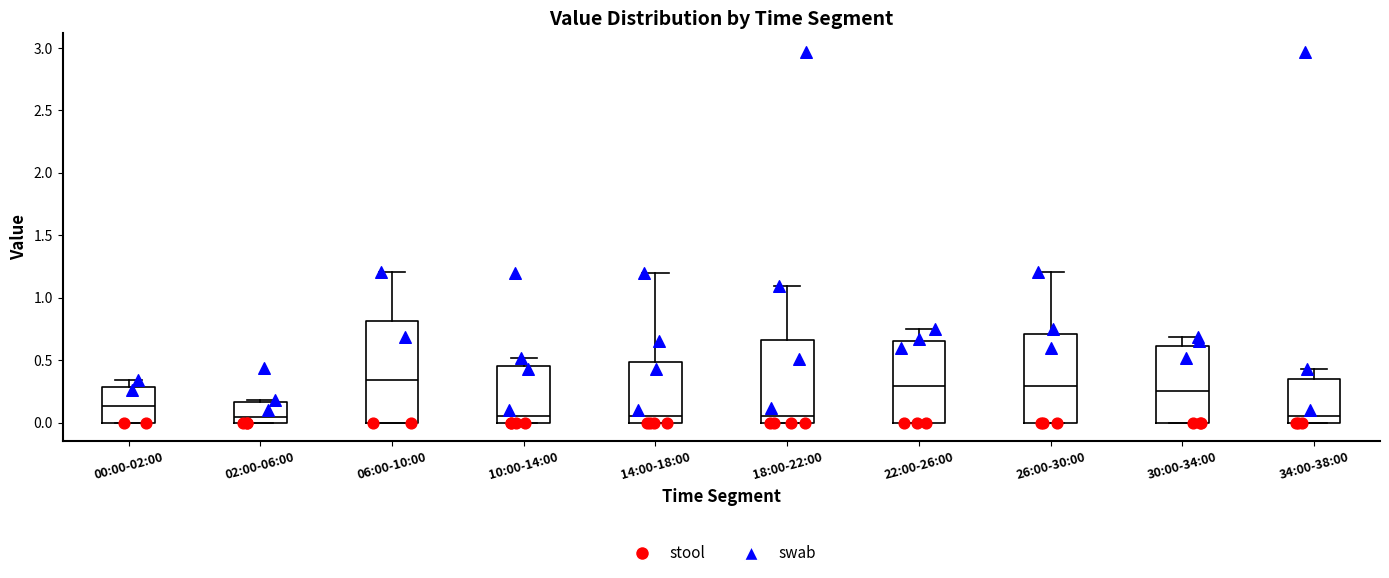

Where does the upper whisker of the box for 30:00-34:00 end on the y-axis? The values are not printed on the chart, so give them approximately, as read against the axis.

0.70